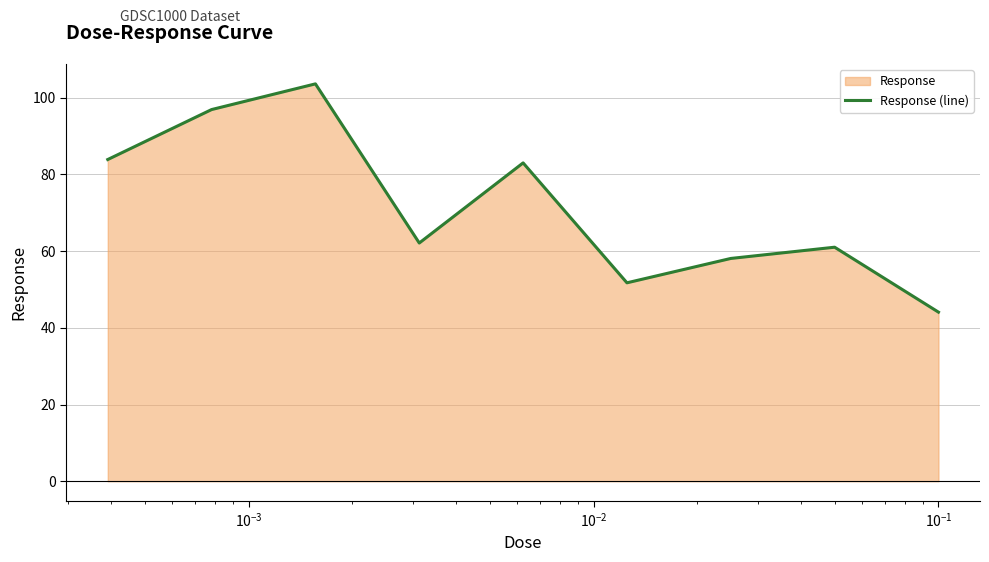

What is the minimum value shown in the chart?

44.1